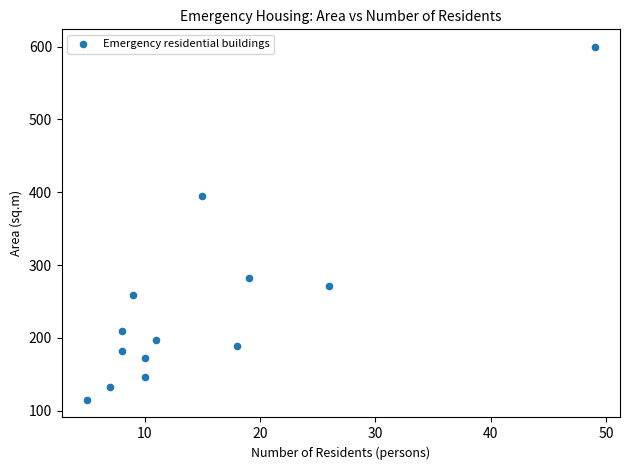

What is the range of Y values (max minus min)?

484.4